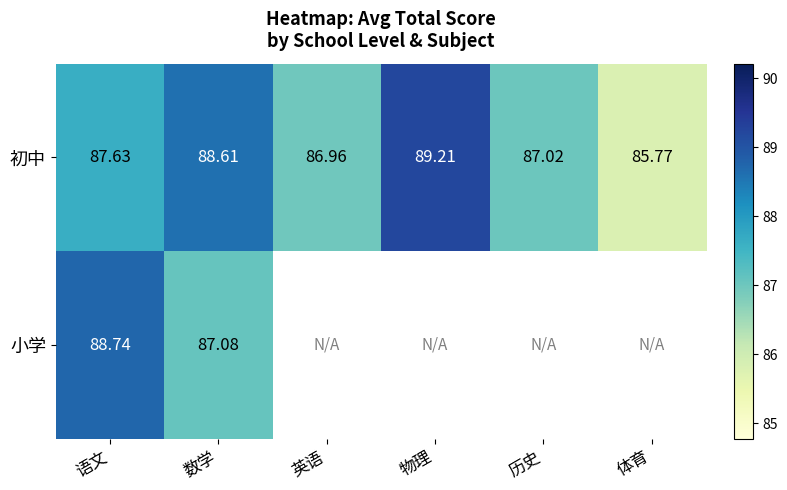

How many distinct data groups are displayed?

2